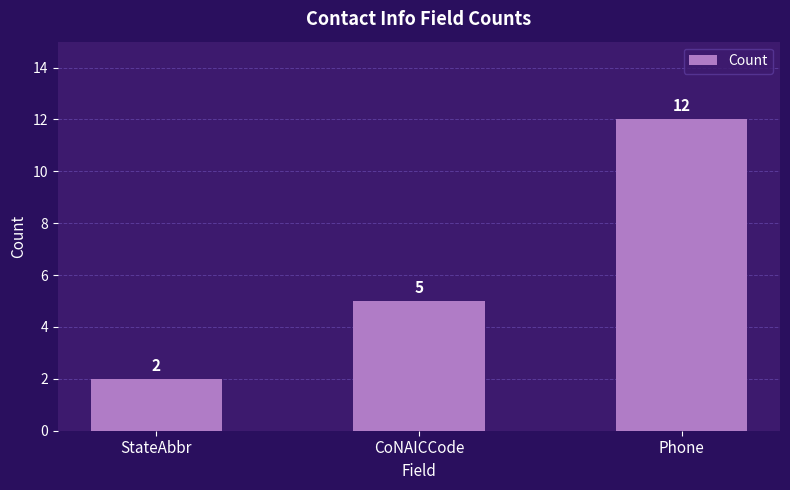

How many values are between 2 and 12?

3